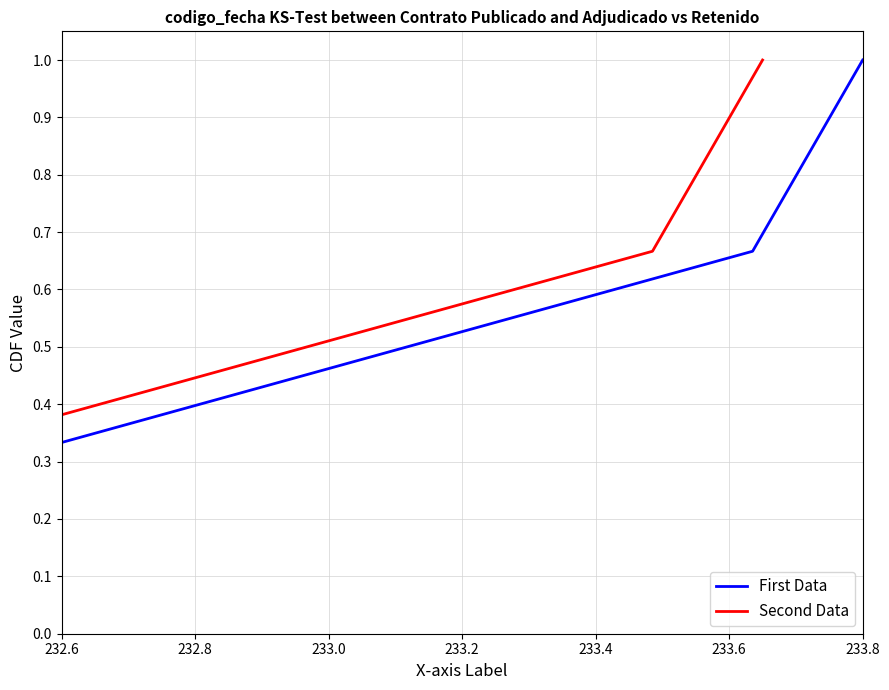

Is this an area chart (filled region under the line)?

No